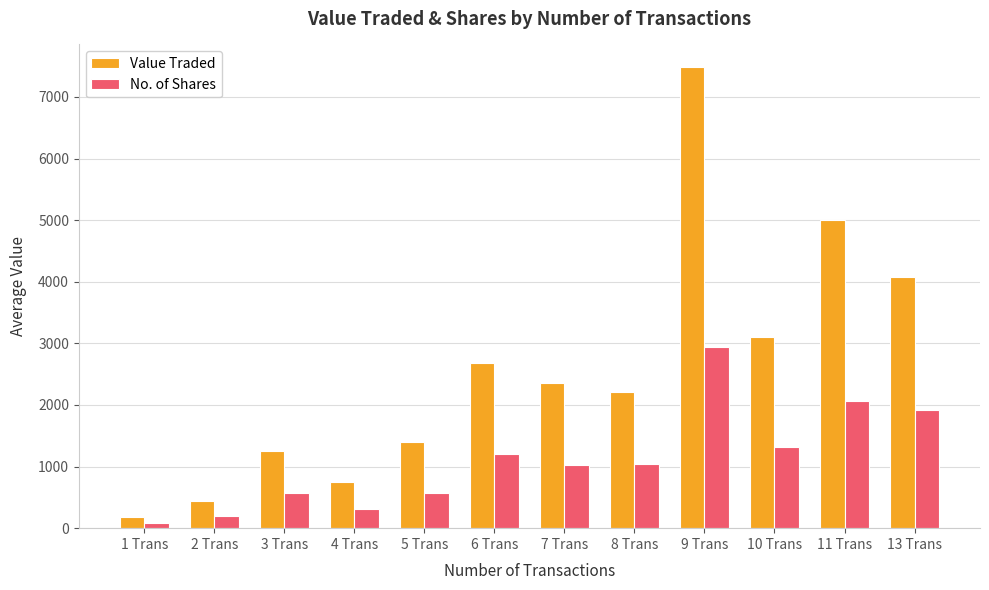

What is the minimum value shown in the chart?

80.0